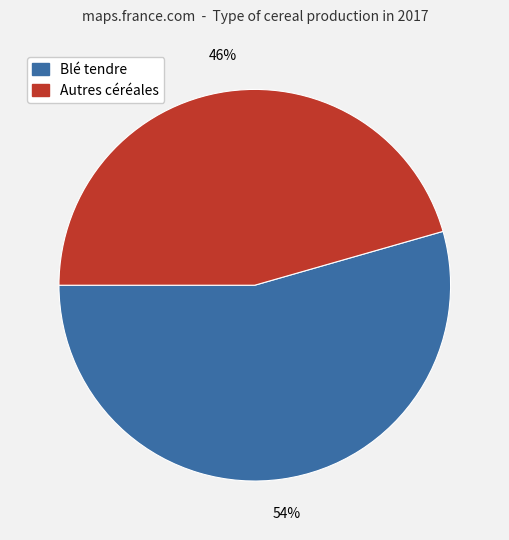

To the nearest percent, what is the average slice percentage?

50%